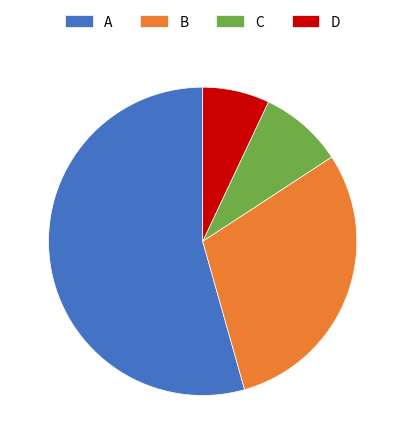

Do C and D together represent more than half of the pie?

No